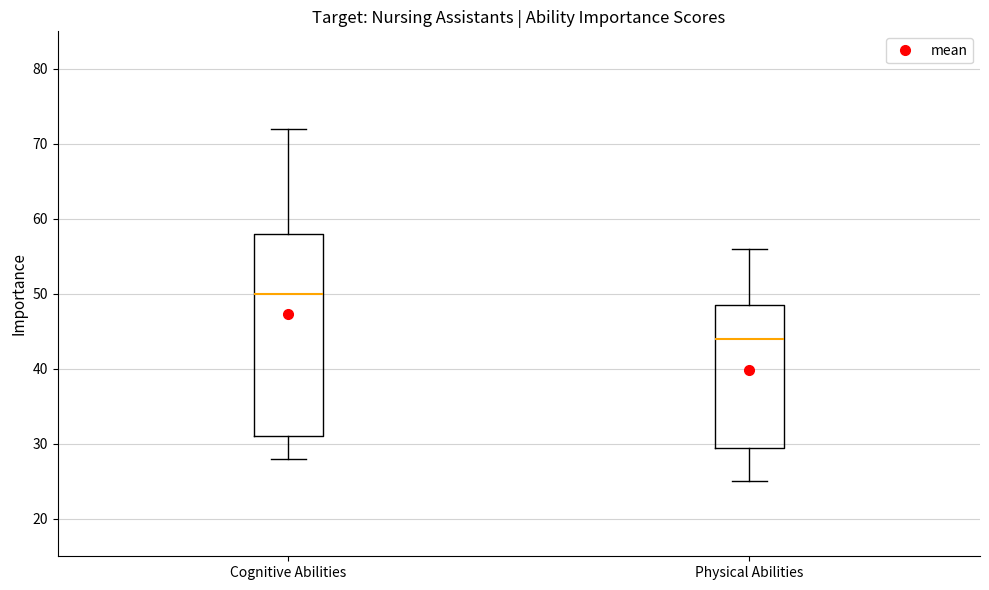

Reading left to right, read every box against the y-axis: the position of its median line, the range the box covers, and the ends of its whiskers. The values are not printed on the chart, so give them approximately, as read against the axis.

Cognitive Abilities: median 50, box 31 to 58, whiskers 28 to 72
Physical Abilities: median 44, box 30 to 49, whiskers 25 to 56